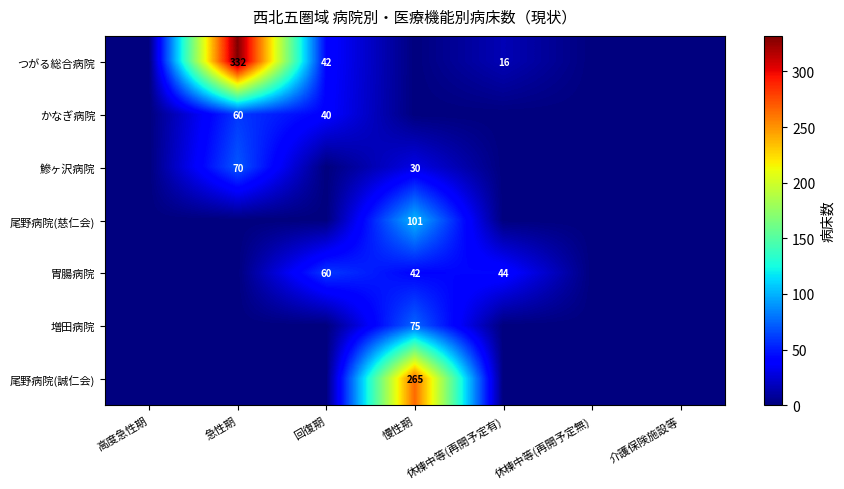

The value of つがる総合病院 at 休棟中等(再開予定有) is 16. True or false?

True